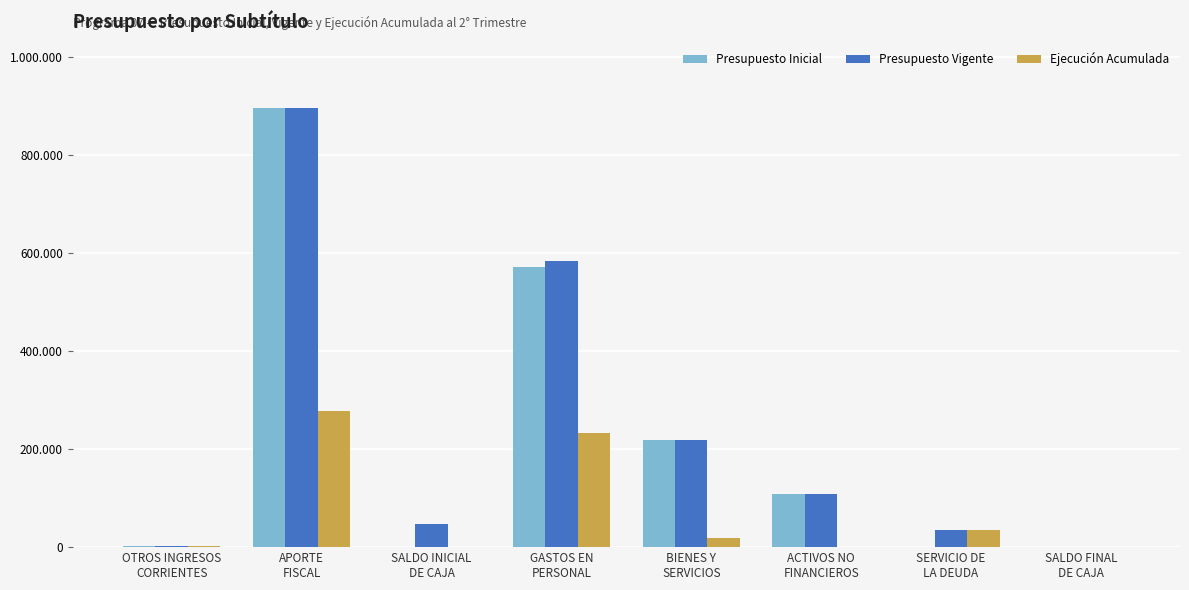

Does the chart contain stacked bars?

No